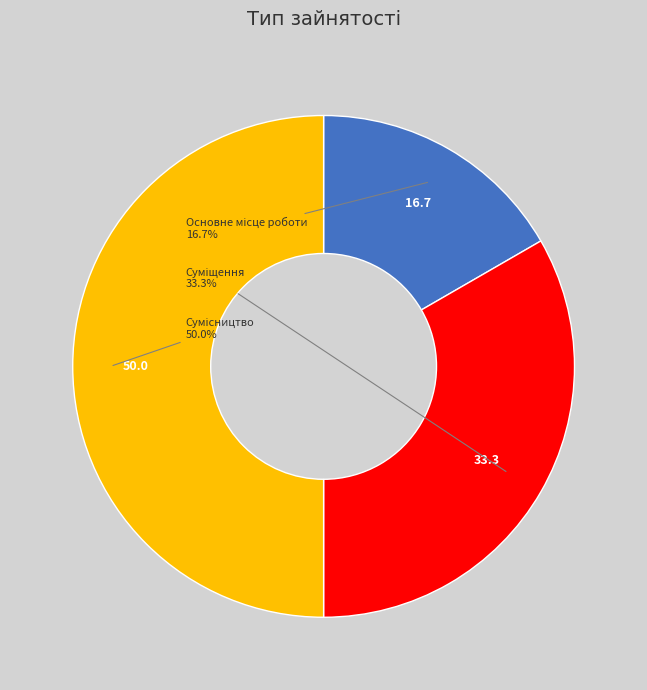

Count the number of slices in the pie.

3